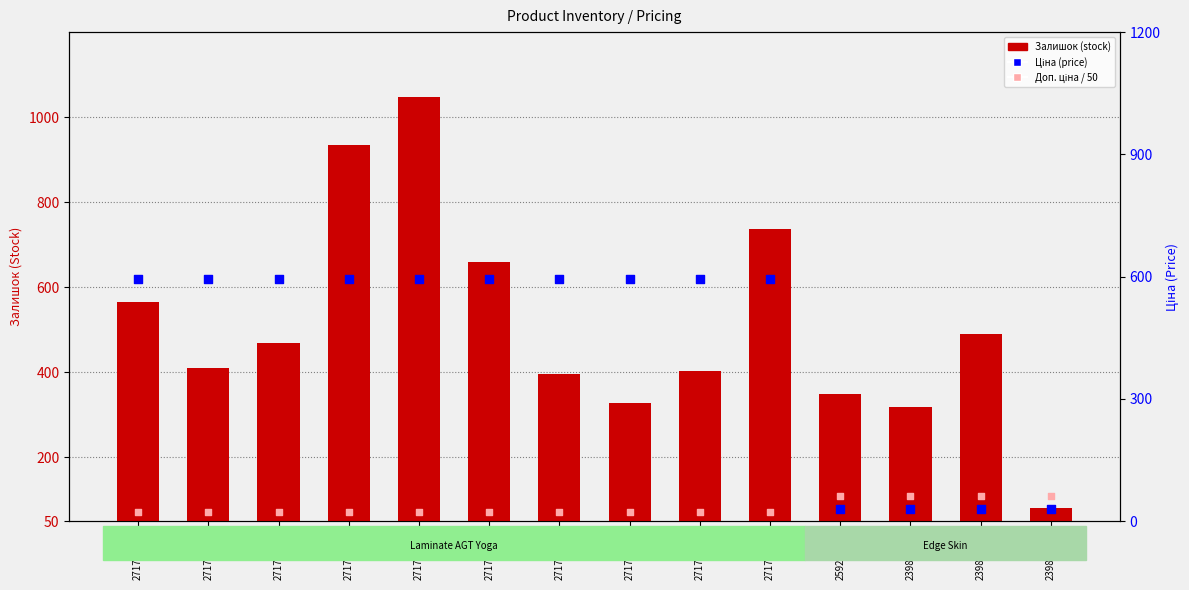

At how many categories does at least one series exceed 818?

2